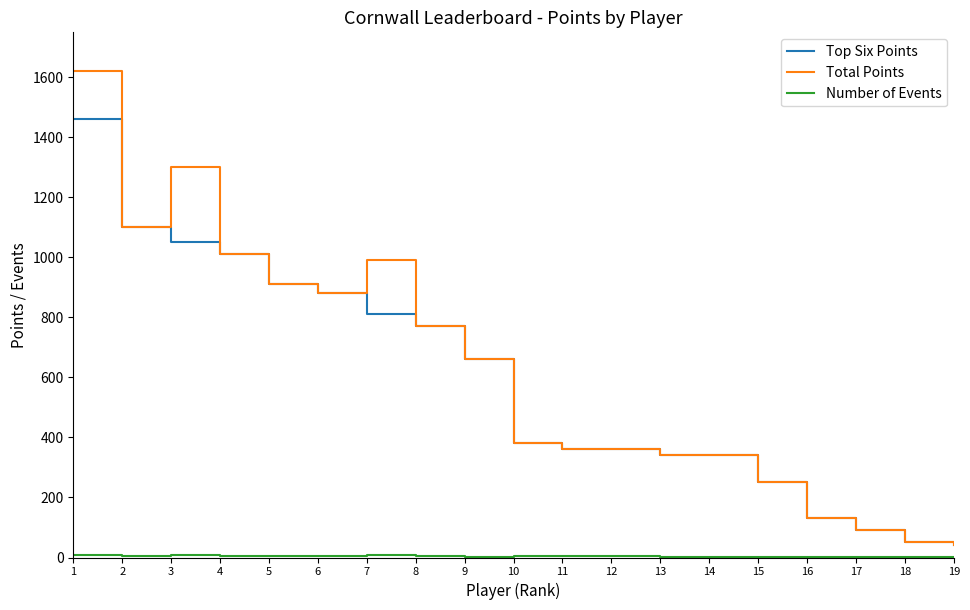

What is the minimum value for Total Points?

40